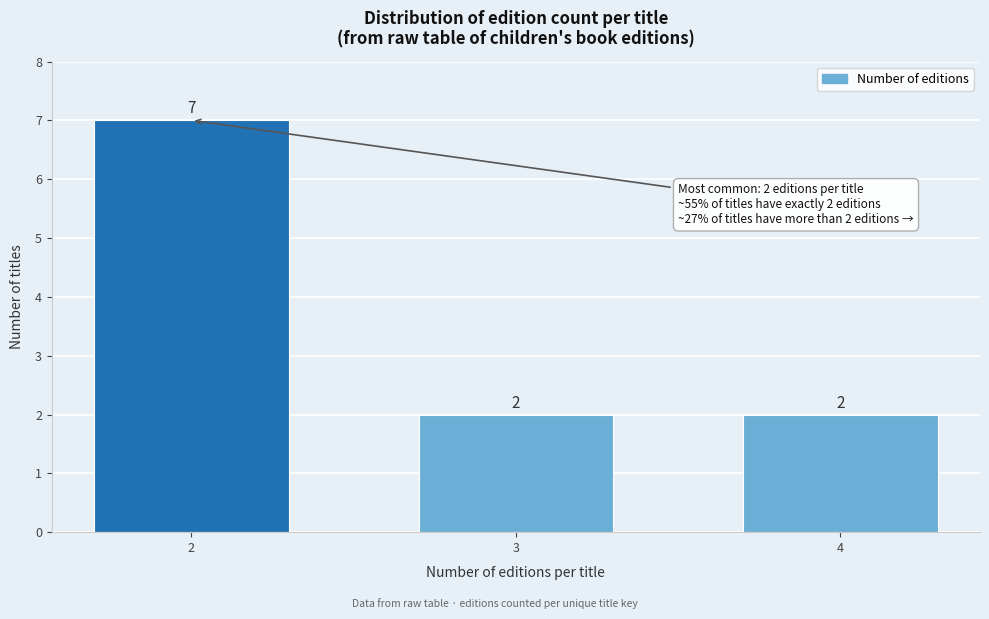

Reading right to left, list all the values displayed in this chart.

4=2	3=2	2=7